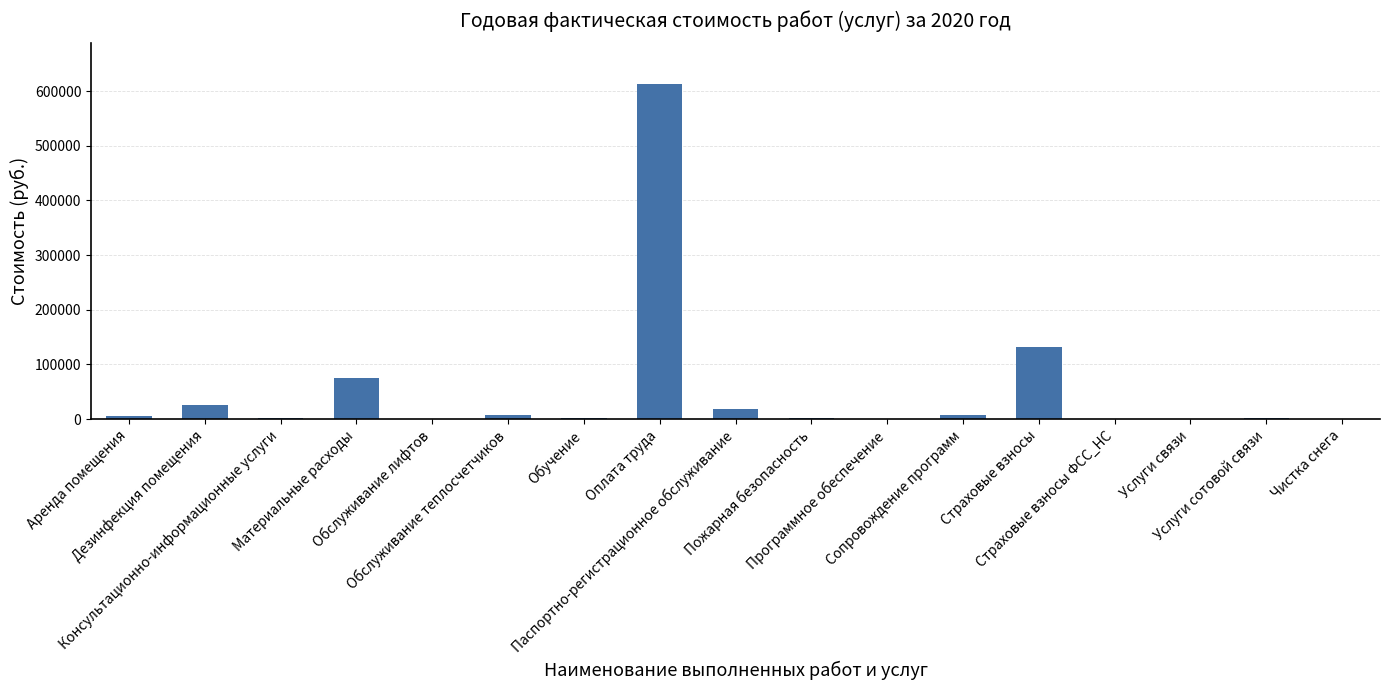

The chart shows a value of 2525.1 at Консультационно-информационные услуги. True or false?

True